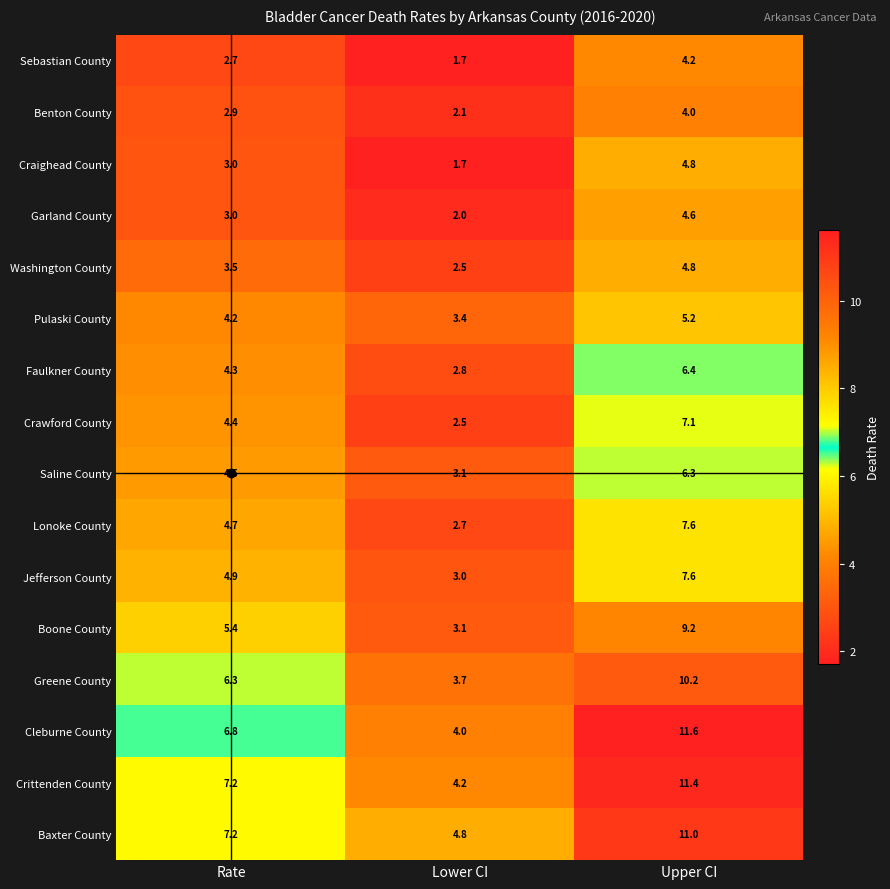

Which series has the largest total across all categories?

Baxter County